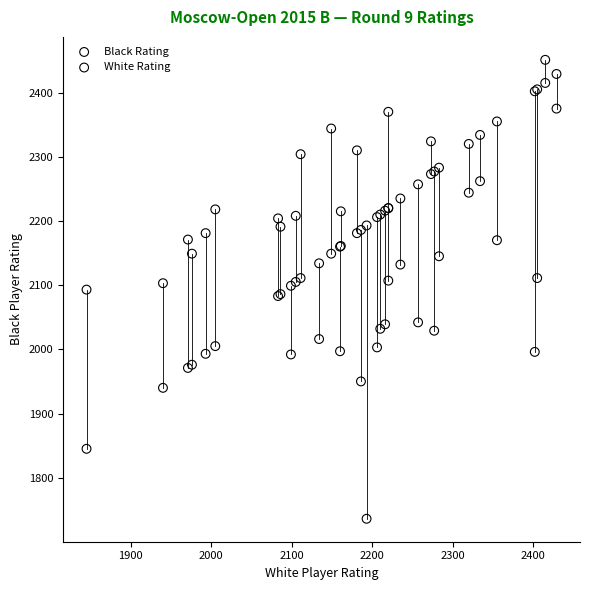

Which series has the widest spread of Y values?

Black Rating